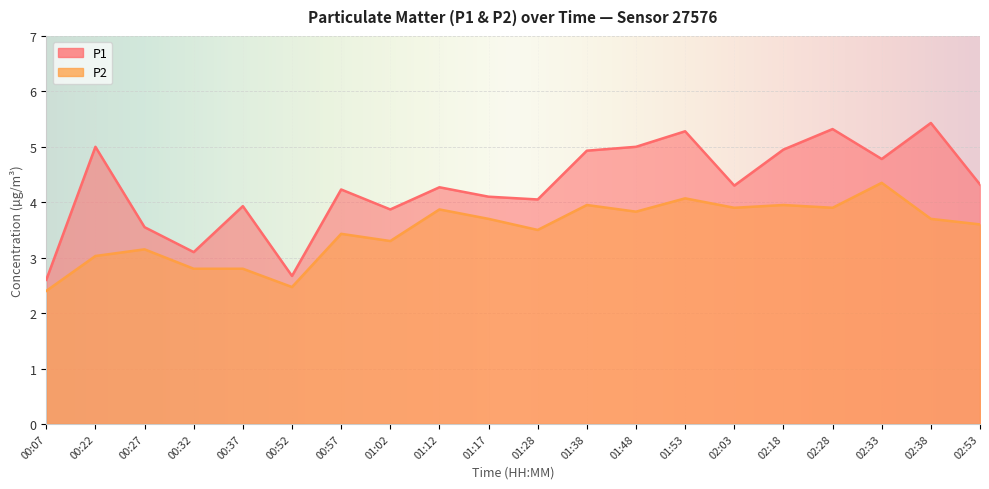

How many data points in P2 are less than 3?

4